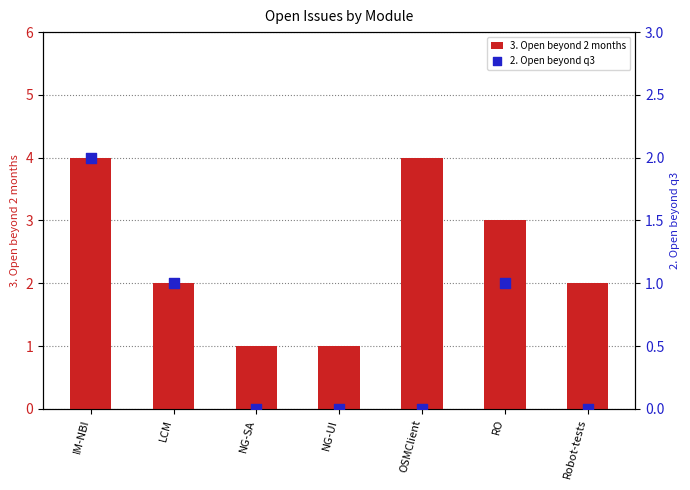

Which series contains the highest Y value?

3. Open beyond 2 months